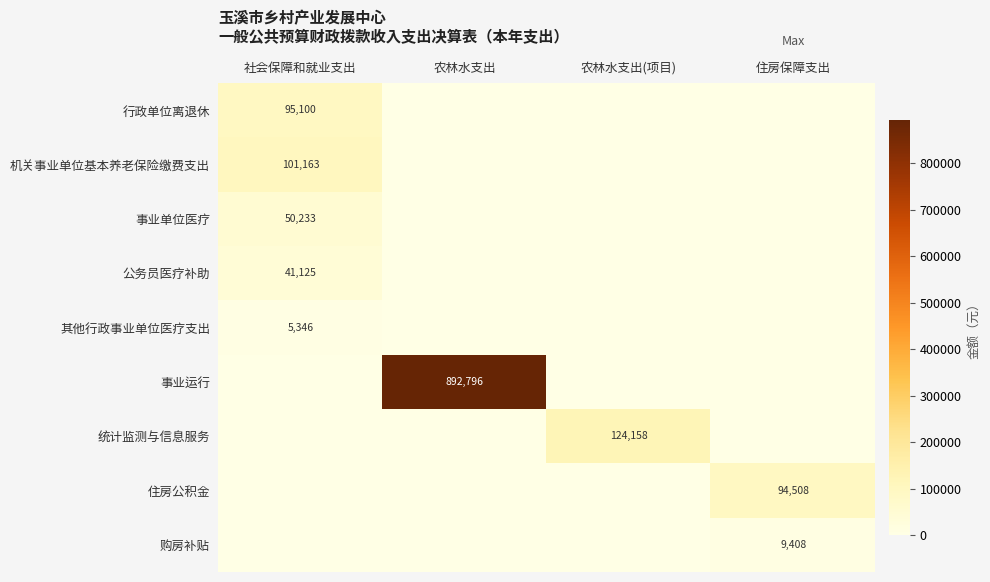

True or false: 机关事业单位基本养老保险缴费支出 has a value of 101163 at 社会保障和就业支出.

True